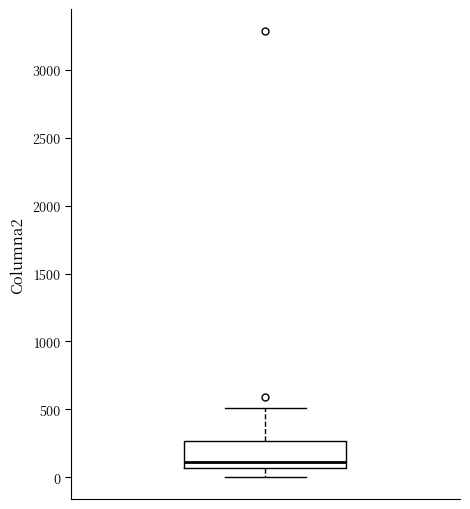

Read this box plot against the y-axis: the position of the median line, the range covered by the box, and the ends of both whiskers. The values are not printed on the chart, so give them approximately, as read against the axis.

median 100, box 50 to 250, whiskers 0 to 500